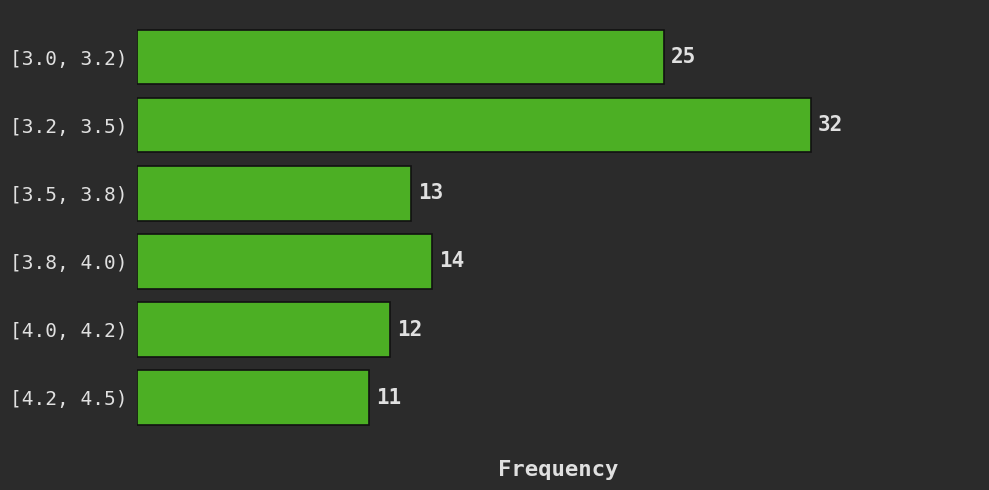

Reading top to bottom, what are all the values shown in this chart?

[3.0, 3.2)=25	[3.2, 3.5)=32	[3.5, 3.8)=13	[3.8, 4.0)=14	[4.0, 4.2)=12	[4.2, 4.5)=11